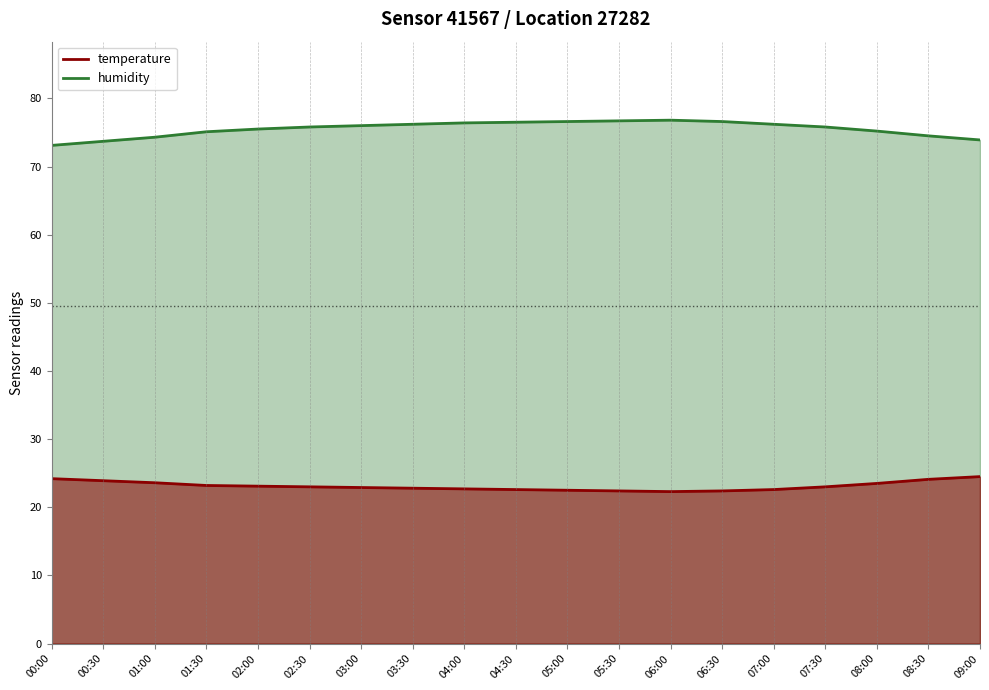

Reading left to right, extract all data points from this chart.

temperature: 24.2	23.9	23.6	23.2	23.1	23.0	22.9	22.8	22.7	22.6	22.5	22.4	22.3	22.4	22.6	23.0	23.5	24.1	24.5
humidity: 73.1	73.7	74.3	75.1	75.5	75.8	76.0	76.2	76.4	76.5	76.6	76.7	76.8	76.6	76.2	75.8	75.2	74.5	73.9